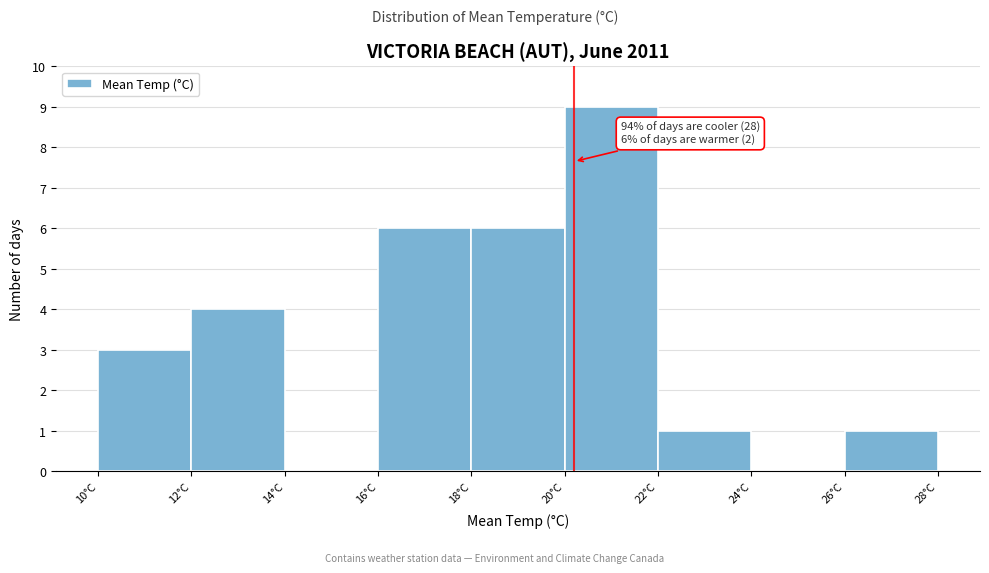

Which range on the x-axis has the tallest bar?

20 to 22